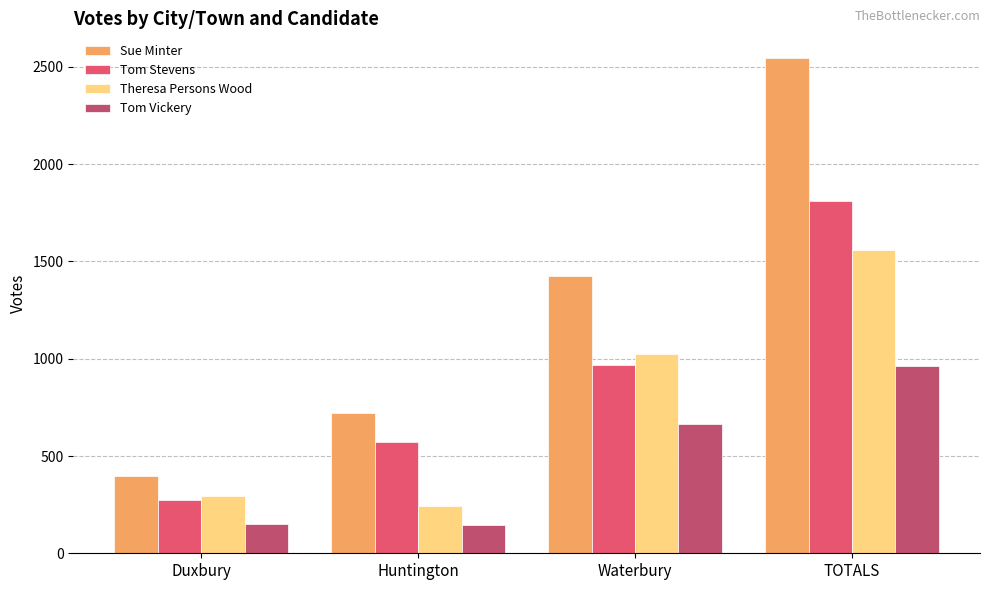

What is the spread (max minus min) of values at Huntington?

578